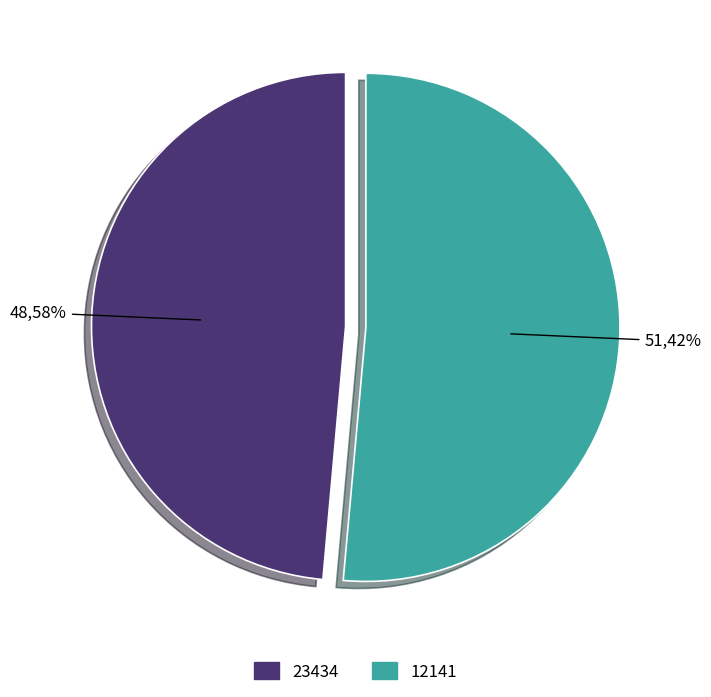

Which has a higher value, 12141 or 23434?

12141